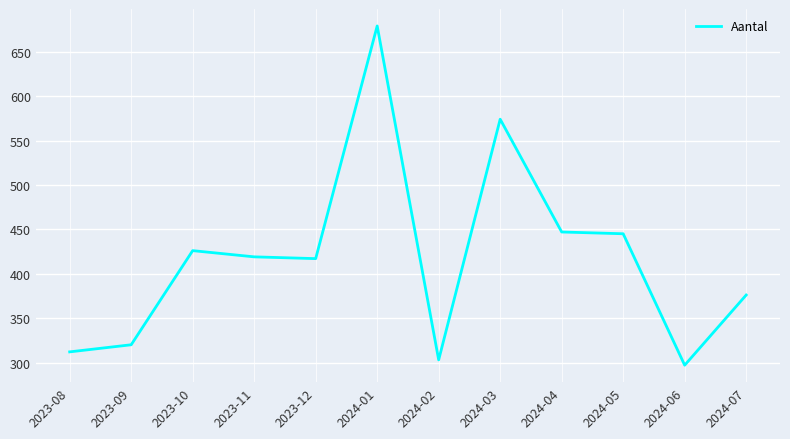

How many lines are shown in the chart?

1